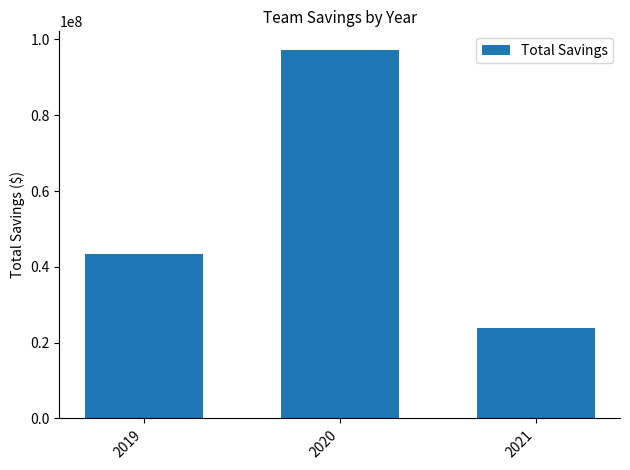

What is the difference between the maximum and second lowest values?

53857462.6